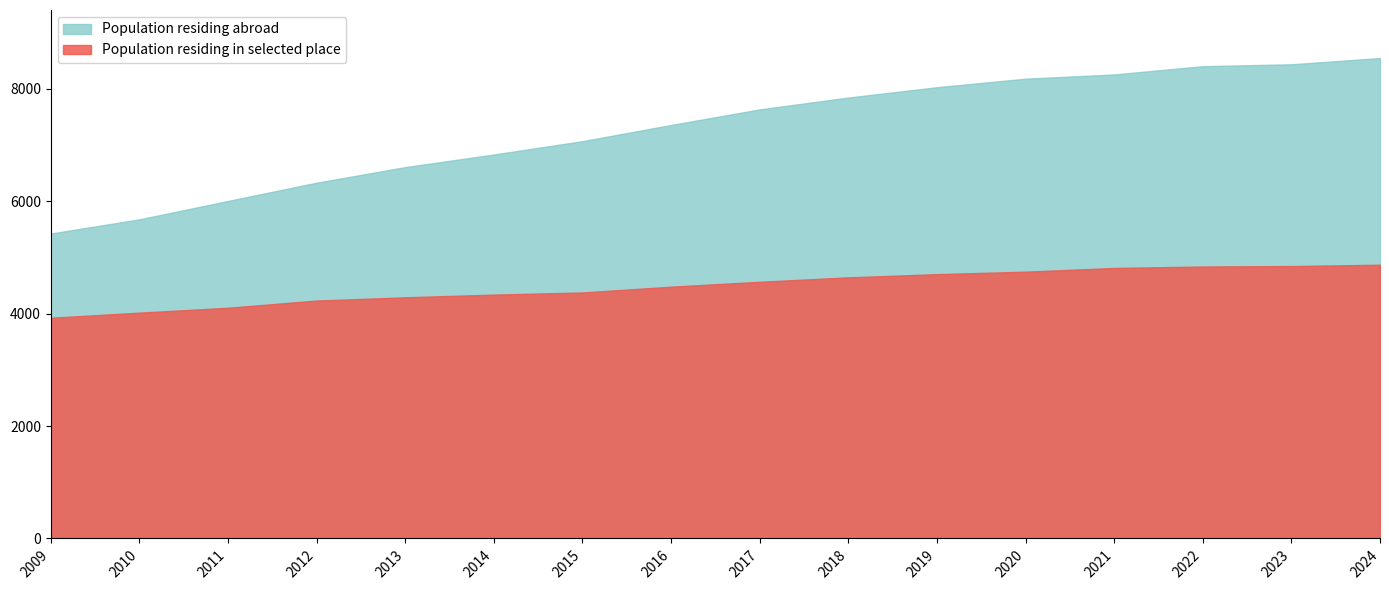

True or false: Population residing abroad and Population residing in selected place intersect in this chart.

False